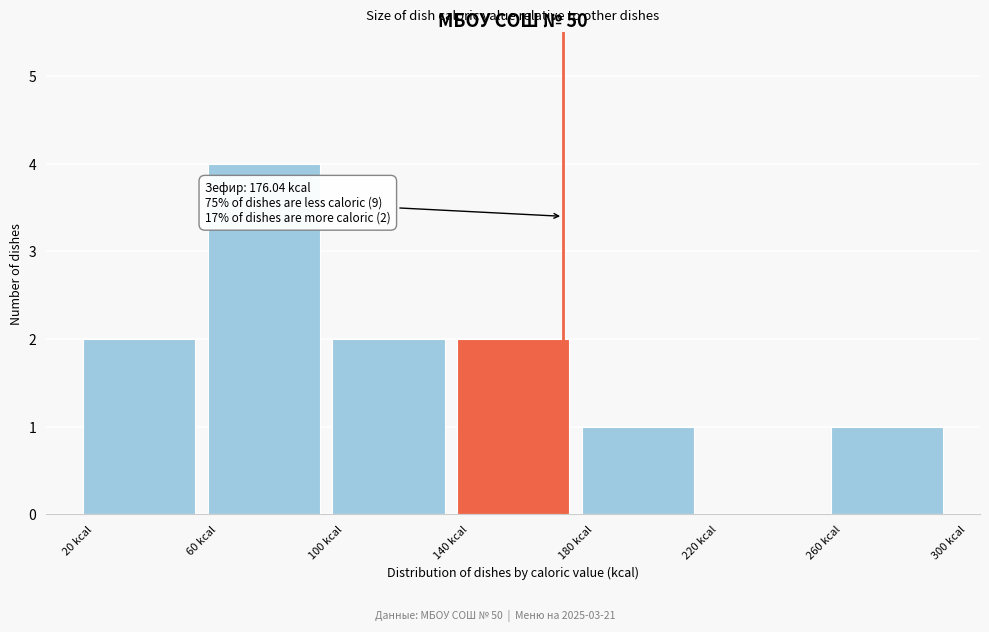

Over which range of the x-axis is the bar tallest?

60 to 100